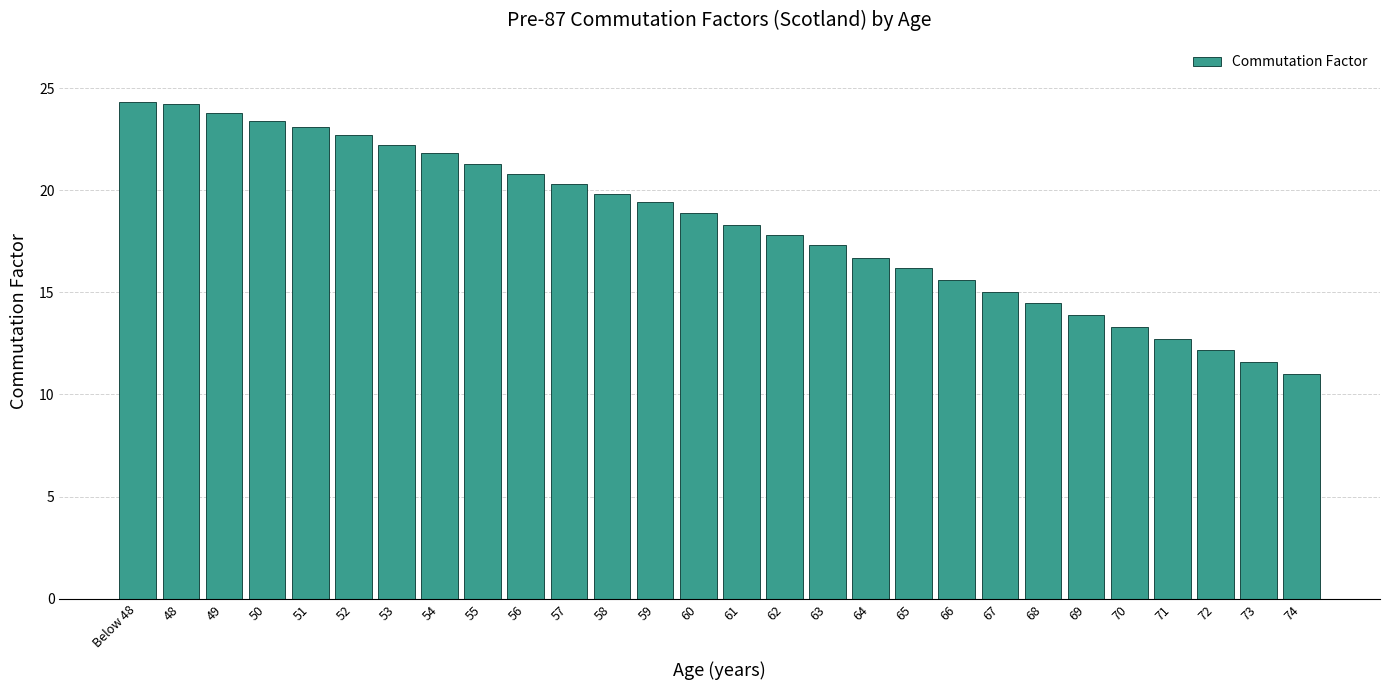

The chart shows a value of 21.3 at 55. True or false?

True